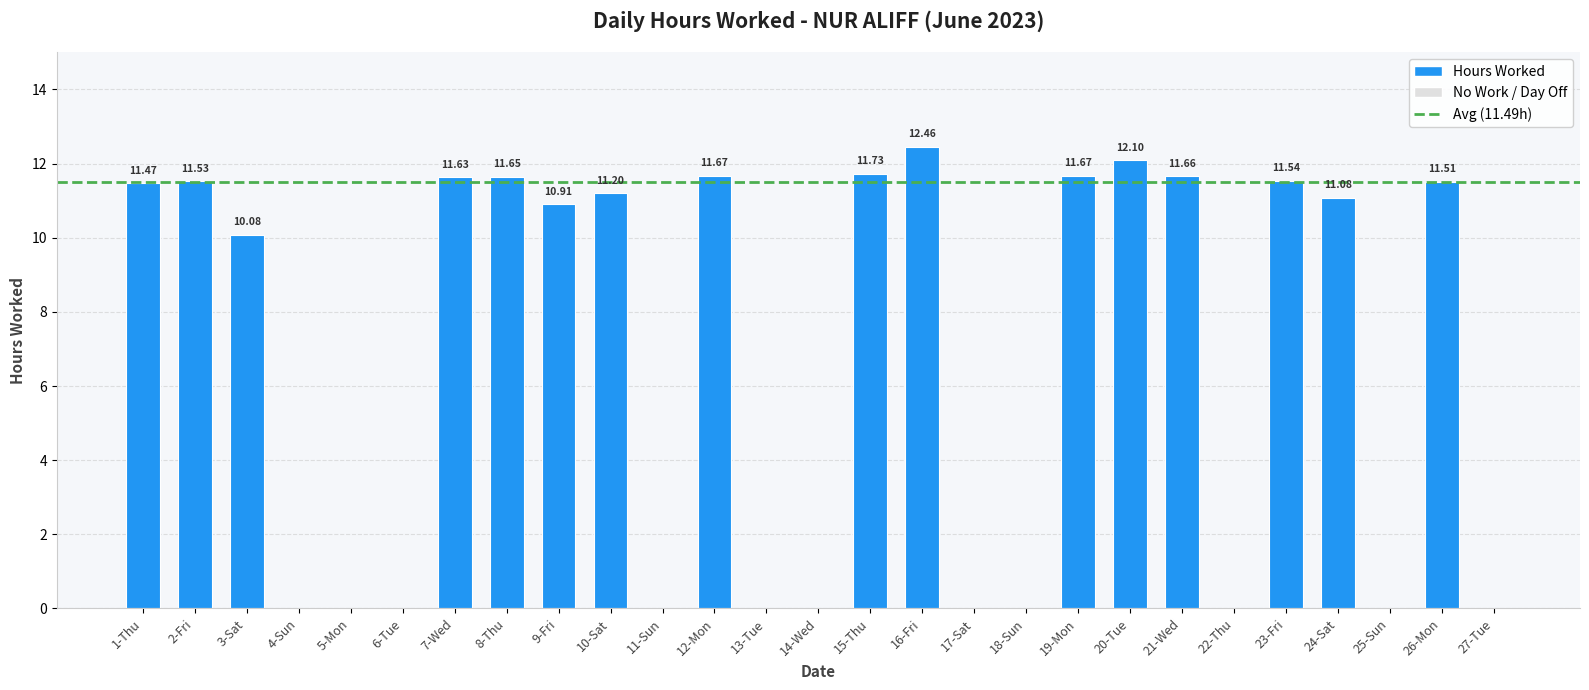

What is the change in value from 3-Sat to 13-Tue?

-10.1